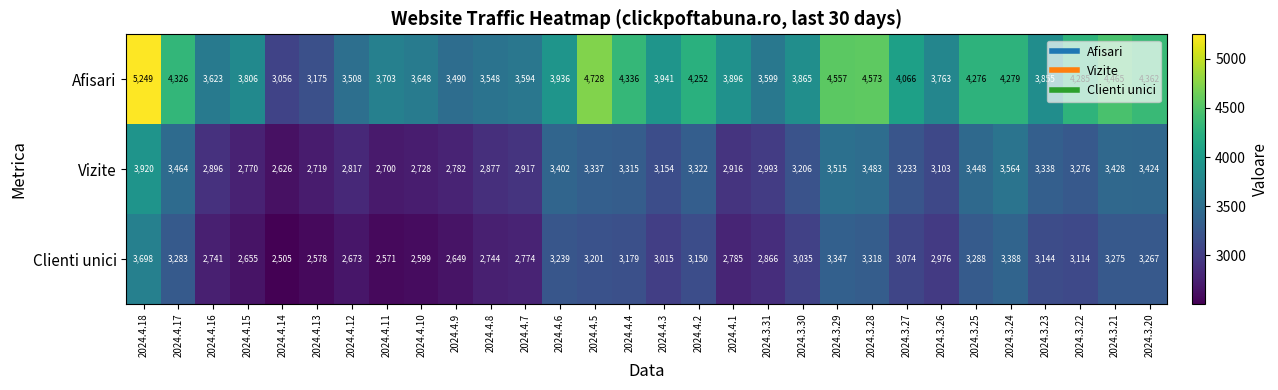

What is the sum of the Vizite values at 2024.4.1 and 2024.4.6?

6318